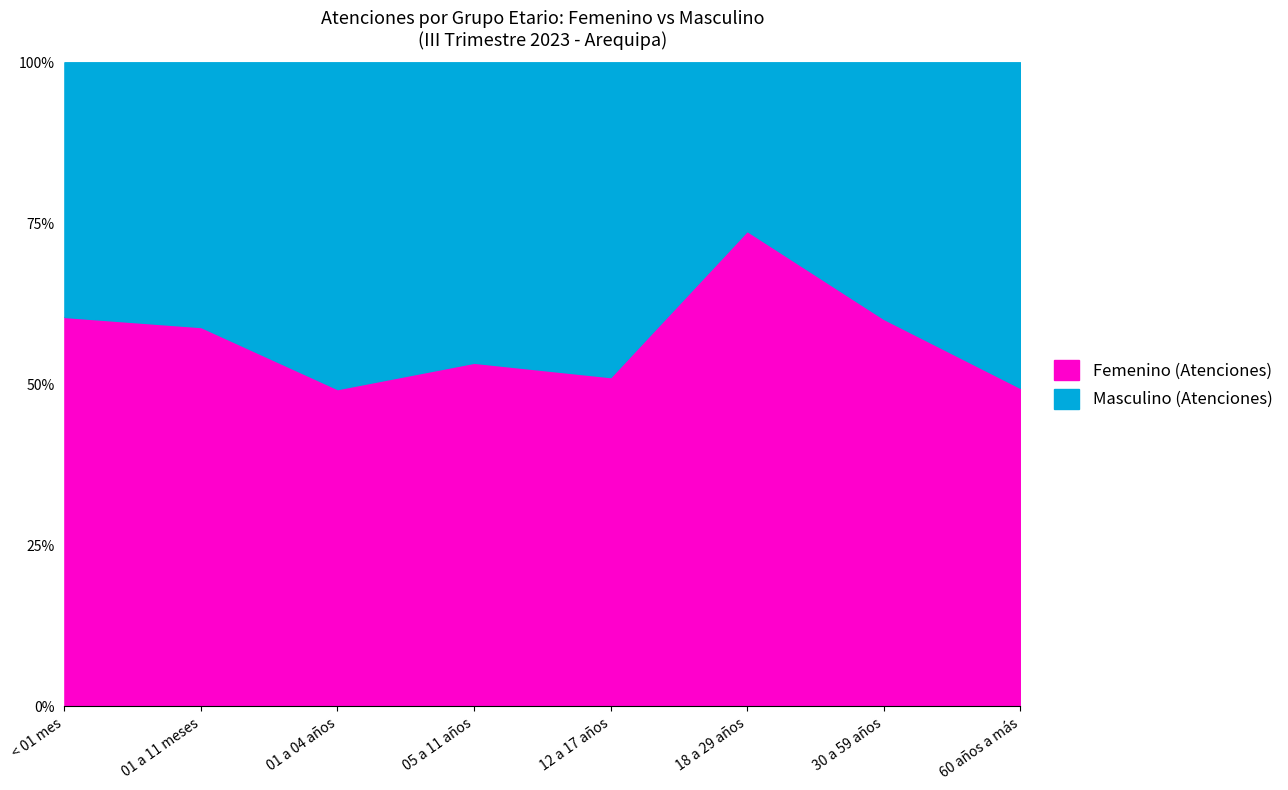

What is the average value of the Masculino (Atenciones) series?

470